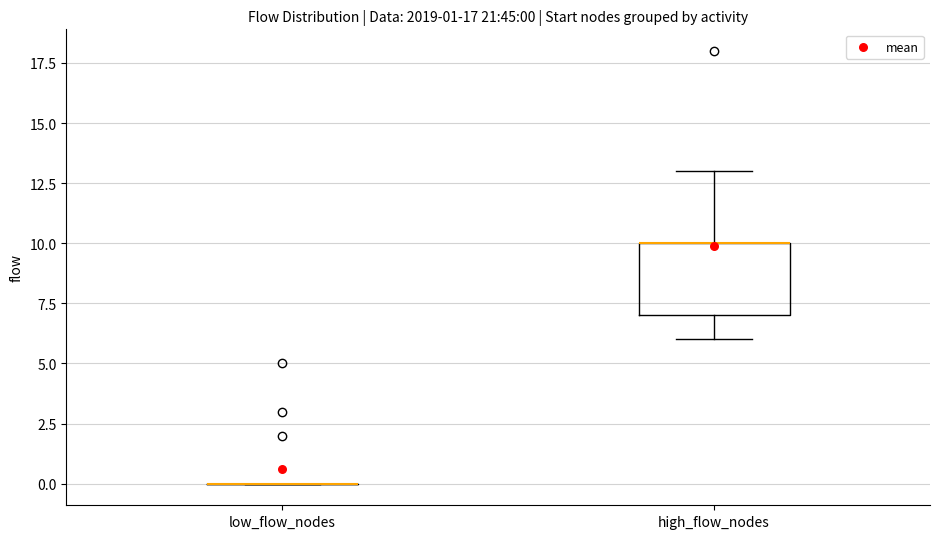

Which box is the tallest, from its lower edge to its upper edge?

high_flow_nodes